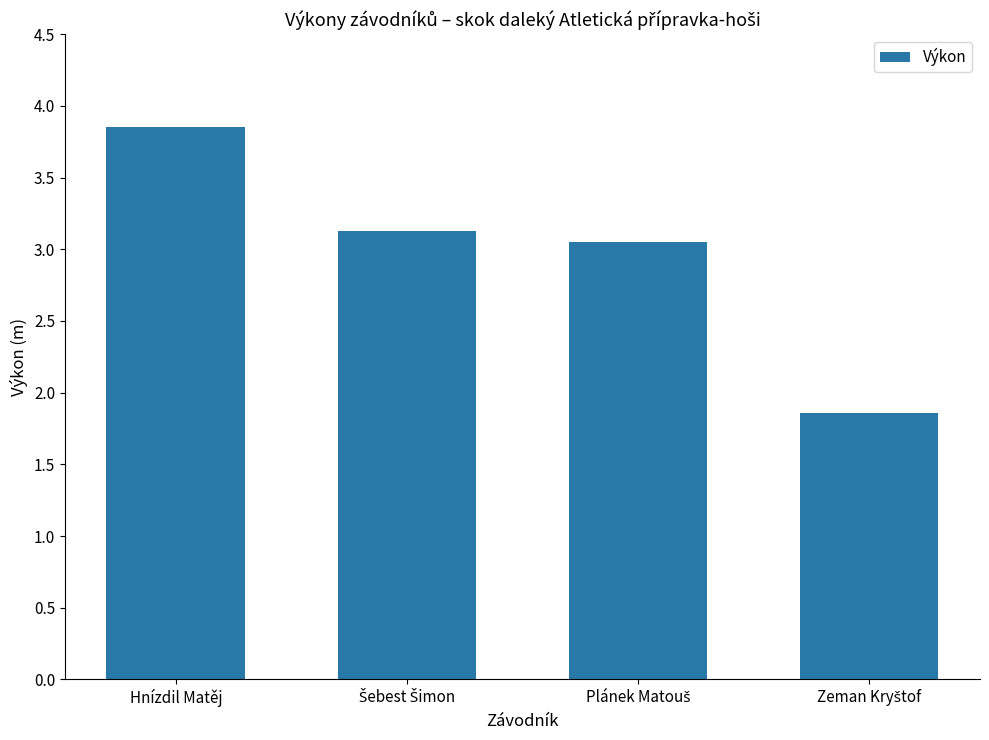

What is the minimum value shown in the chart?

1.9